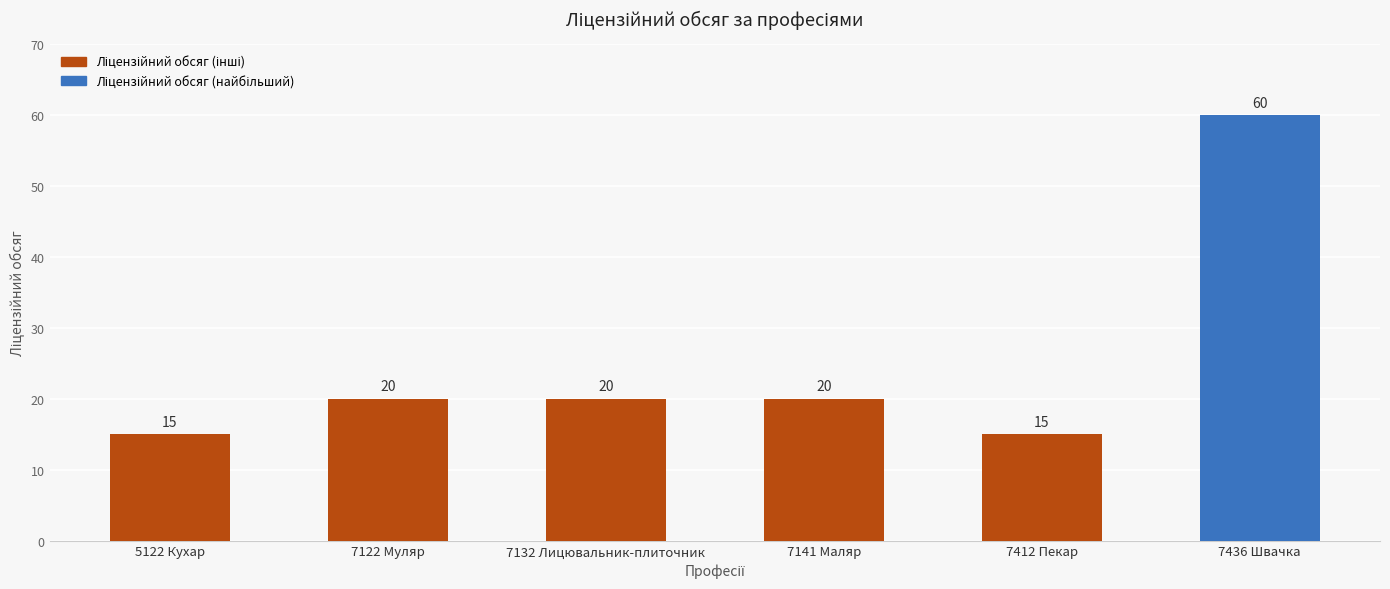

Does the chart contain stacked bars?

No